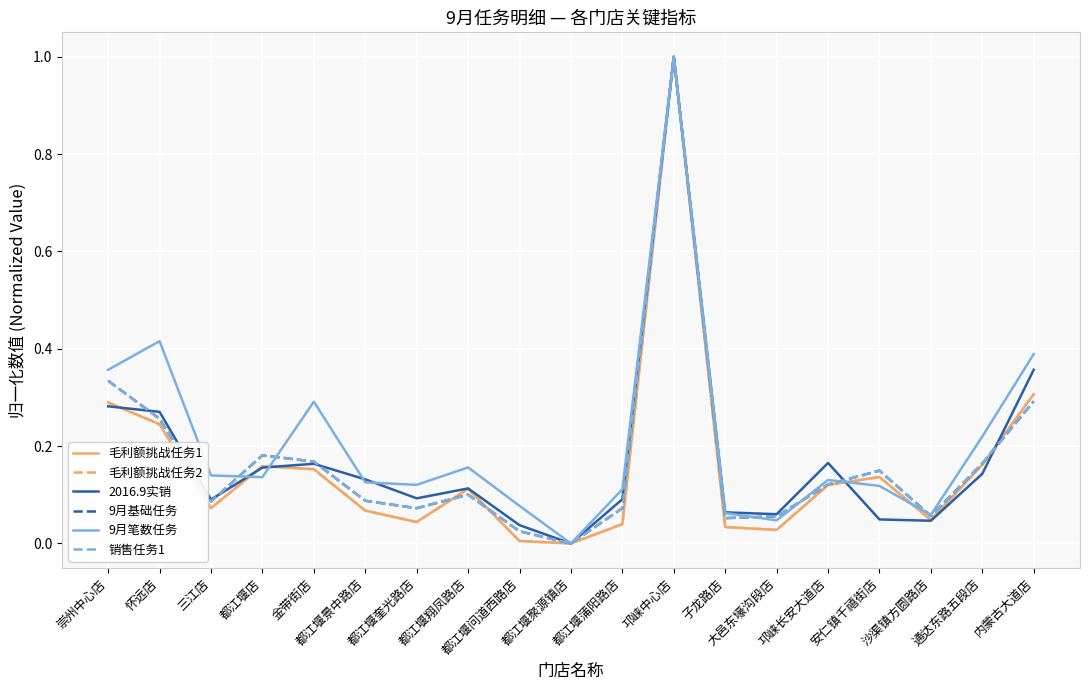

How many lines are shown in the chart?

6